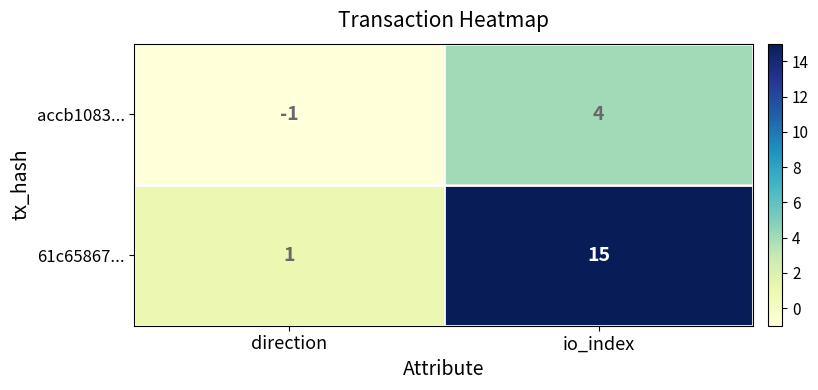

At which category is the sum across all series the highest?

io_index